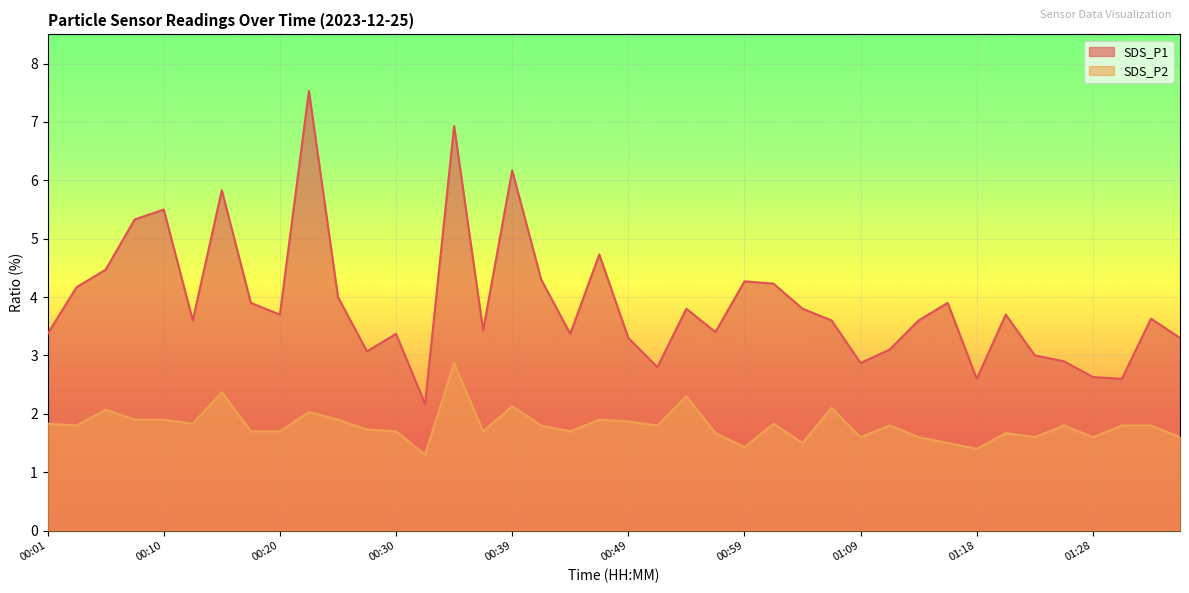

Is it true that SDS_P1 equals 0.7 at 01:09?

False